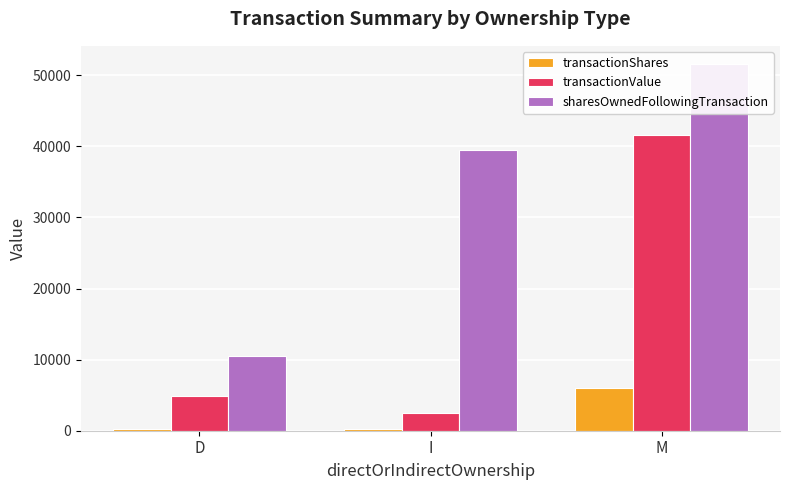

Which has a higher value, I or M?

M